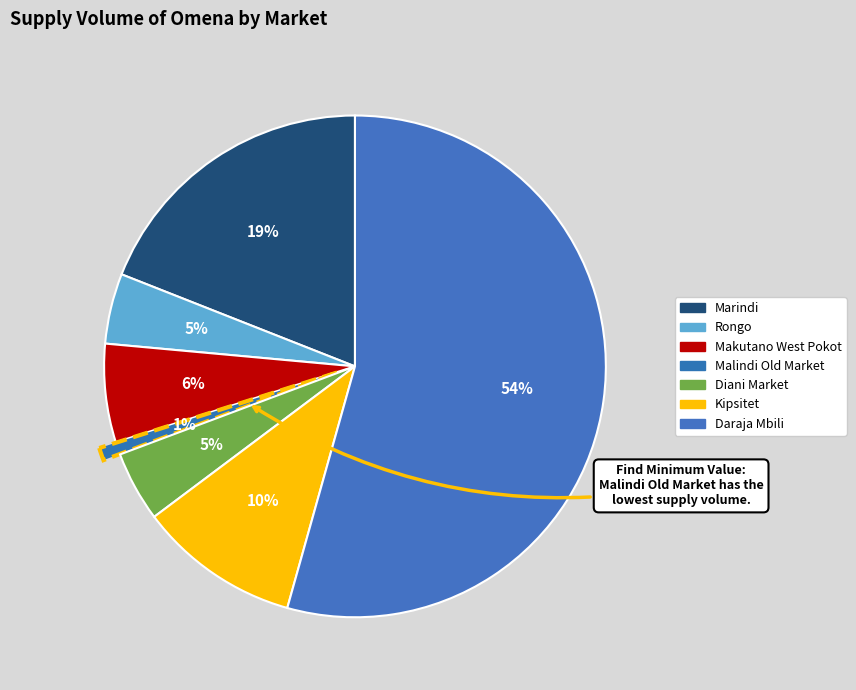

To the nearest percent, what portion does Rongo represent?

5%